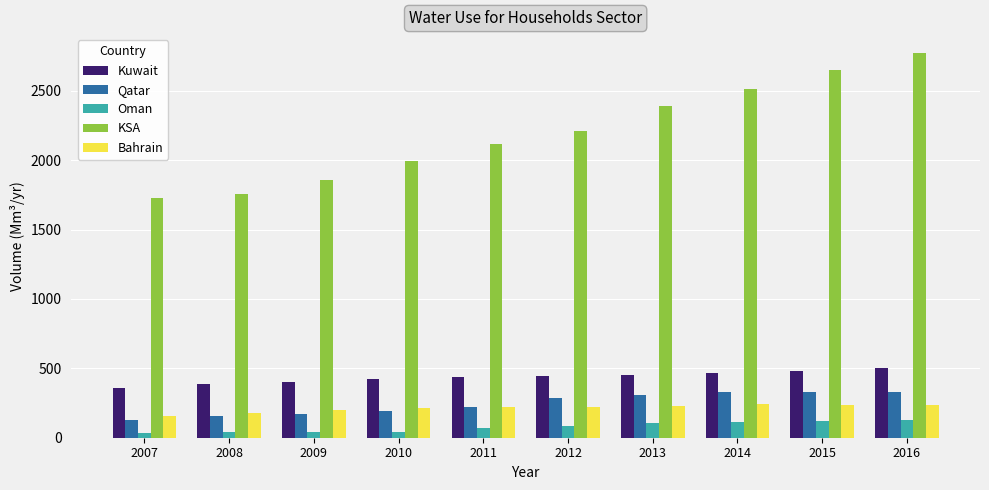

What is the sum of the Kuwait values at 2007 and 2015?

841.3